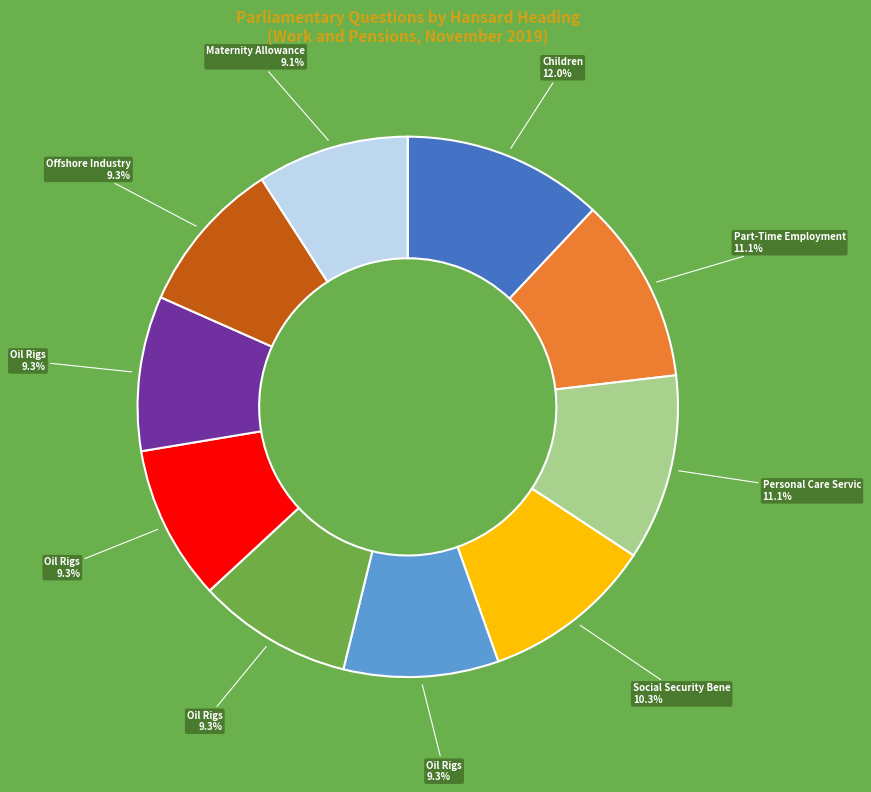

Is there any slice that represents more than half of the pie?

No